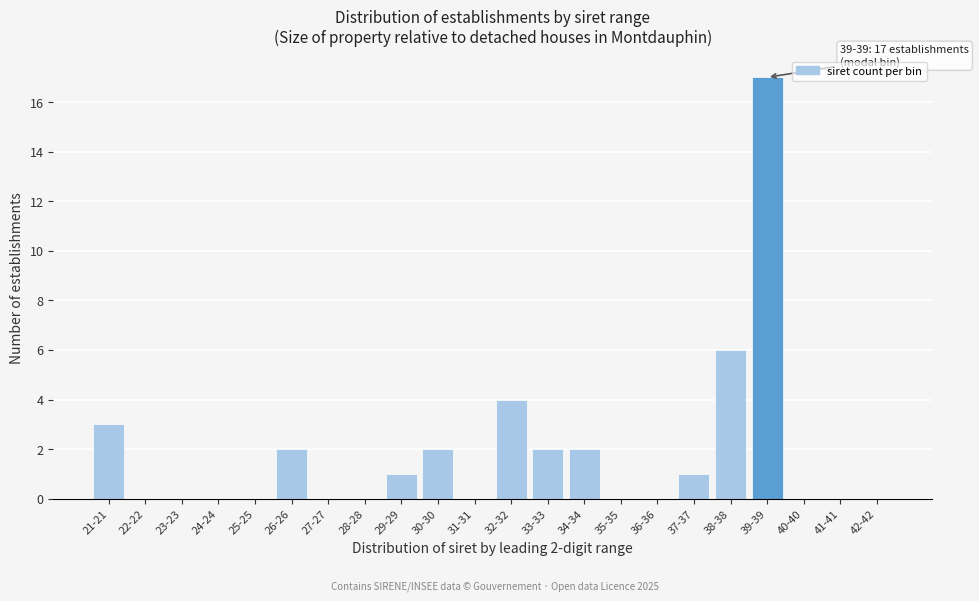

Reading left to right, extract all data points from this chart.

21-21=3	22-22=0	23-23=0	24-24=0	25-25=0	26-26=2	27-27=0	28-28=0	29-29=1	30-30=2	31-31=0	32-32=4	33-33=2	34-34=2	35-35=0	36-36=0	37-37=1	38-38=6	39-39=17	40-40=0	41-41=0	42-42=0